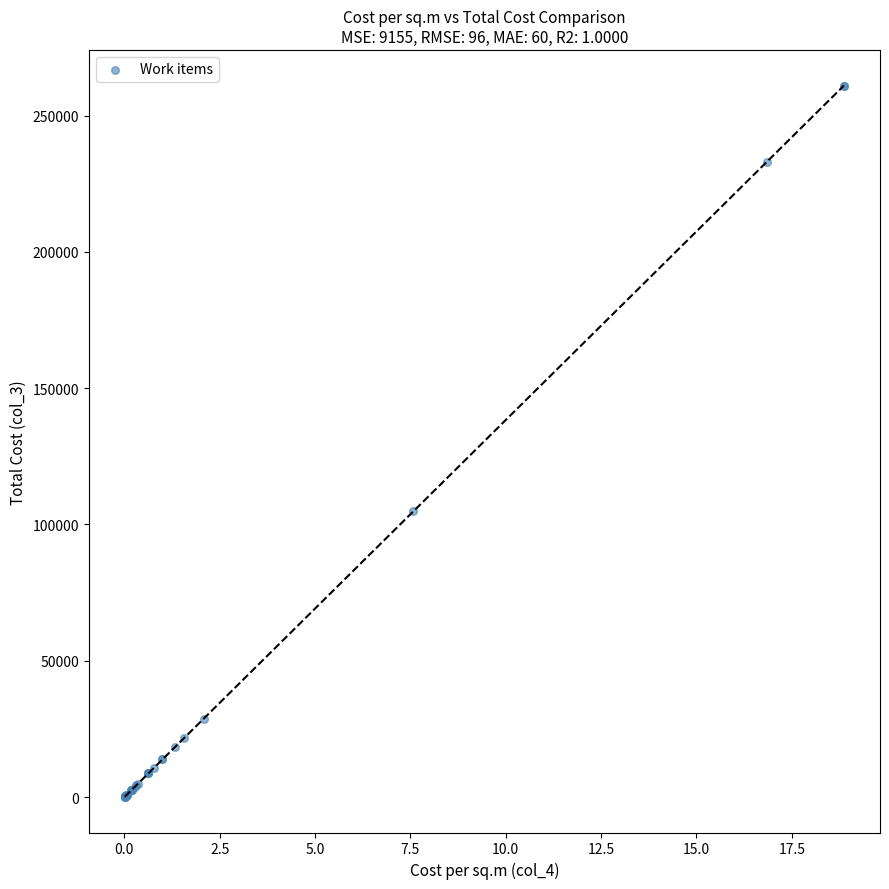

What Y value in the scatter plot is closest to 130514?

104974.8